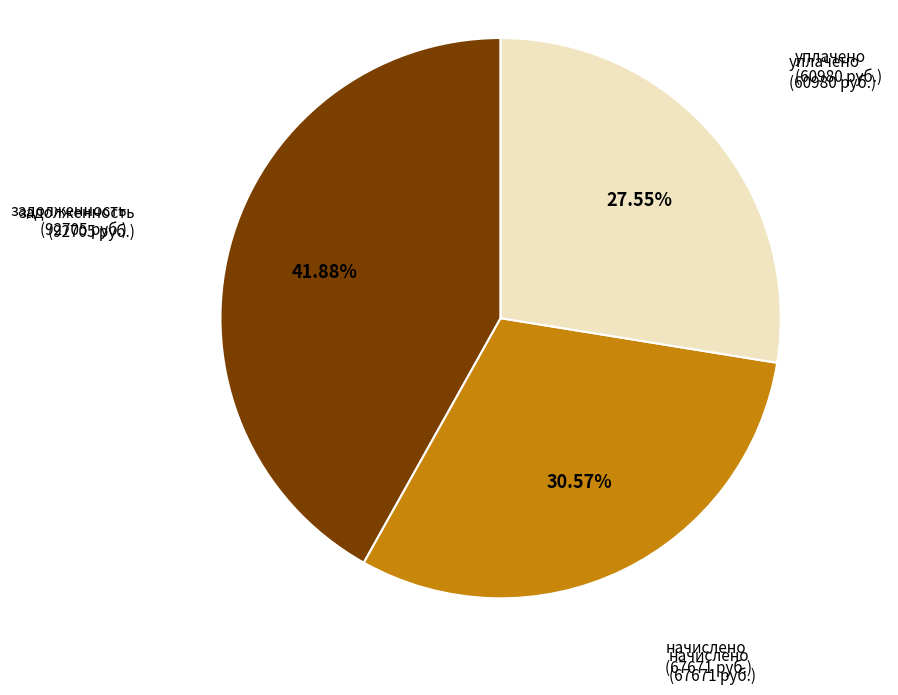

Approximately how many times larger is the value at начислено compared to уплачено?

1.1